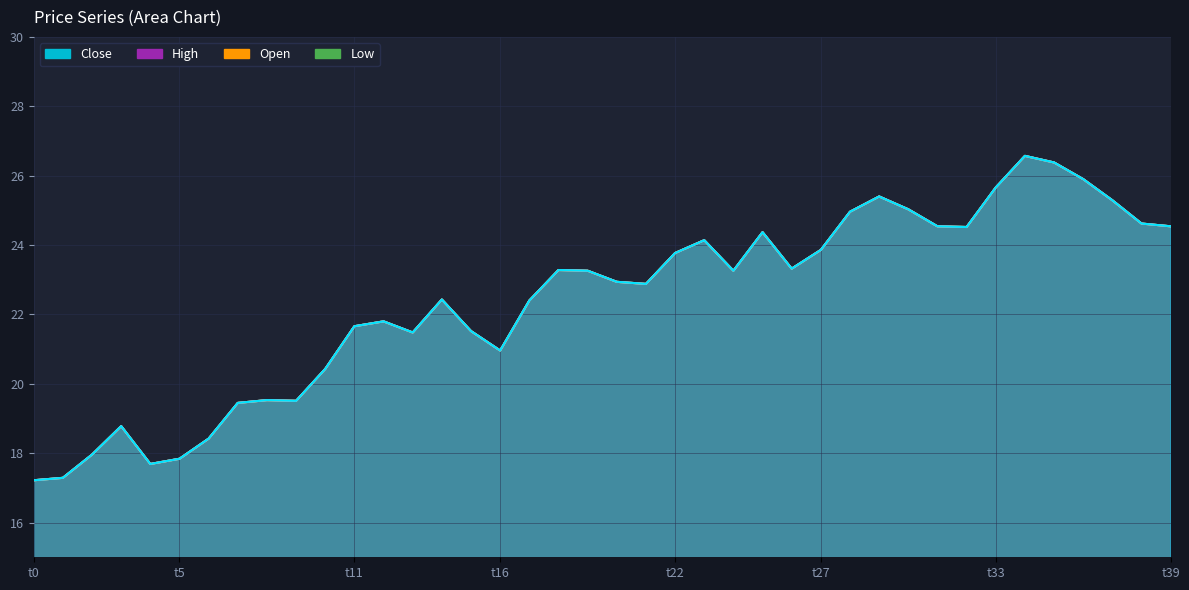

Is it true that High equals 24.1 at 23?

True